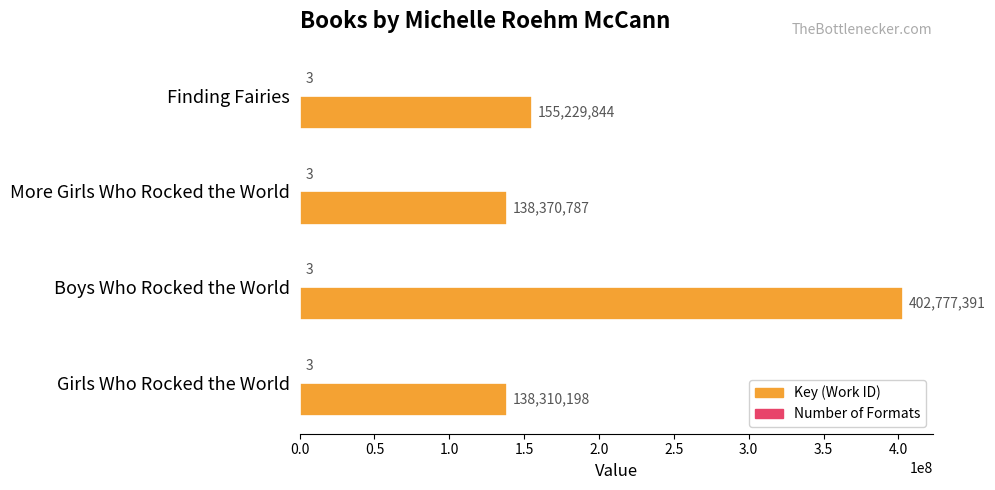

What is the maximum value shown in the chart?

402777391